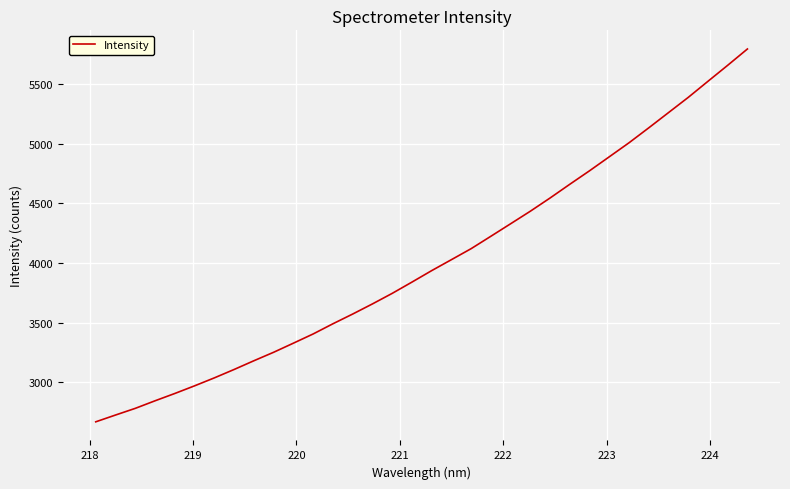

What is the greatest value displayed?

5791.8